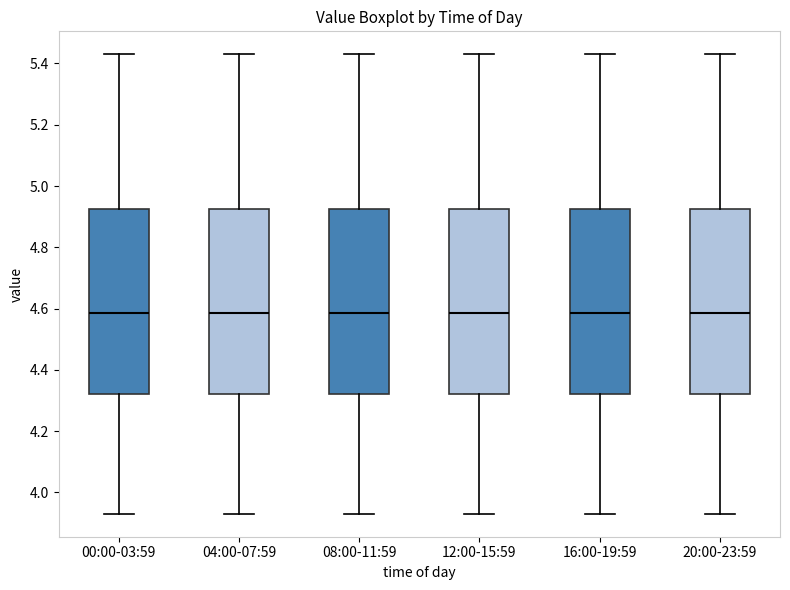

Where does the lower whisker of the box for 04:00-07:59 end on the y-axis? The values are not printed on the chart, so give them approximately, as read against the axis.

3.94